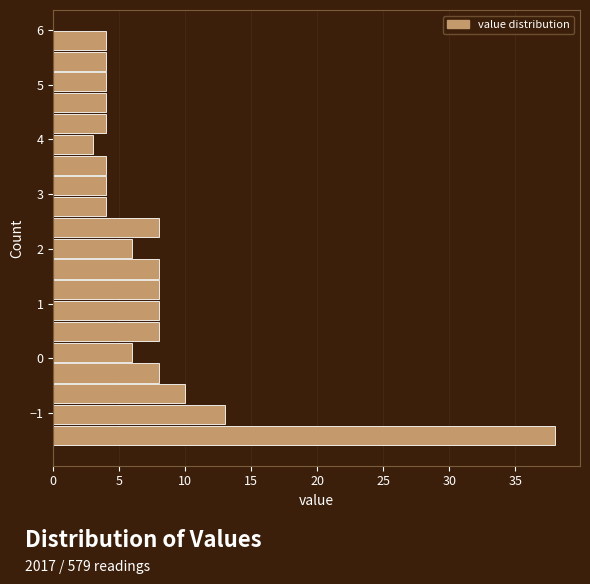

Around what value on the y-axis is the longest bar? Give the approximate position of its centre, as read against the axis.

-1.4